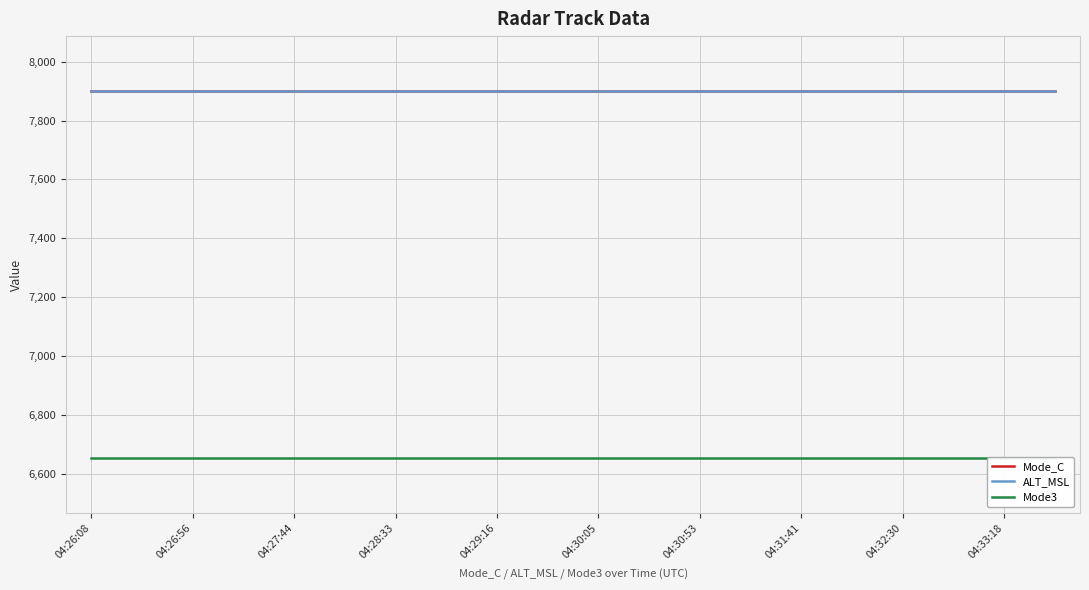

True or false: Mode_C has more than 1 points higher than both neighbors.

False